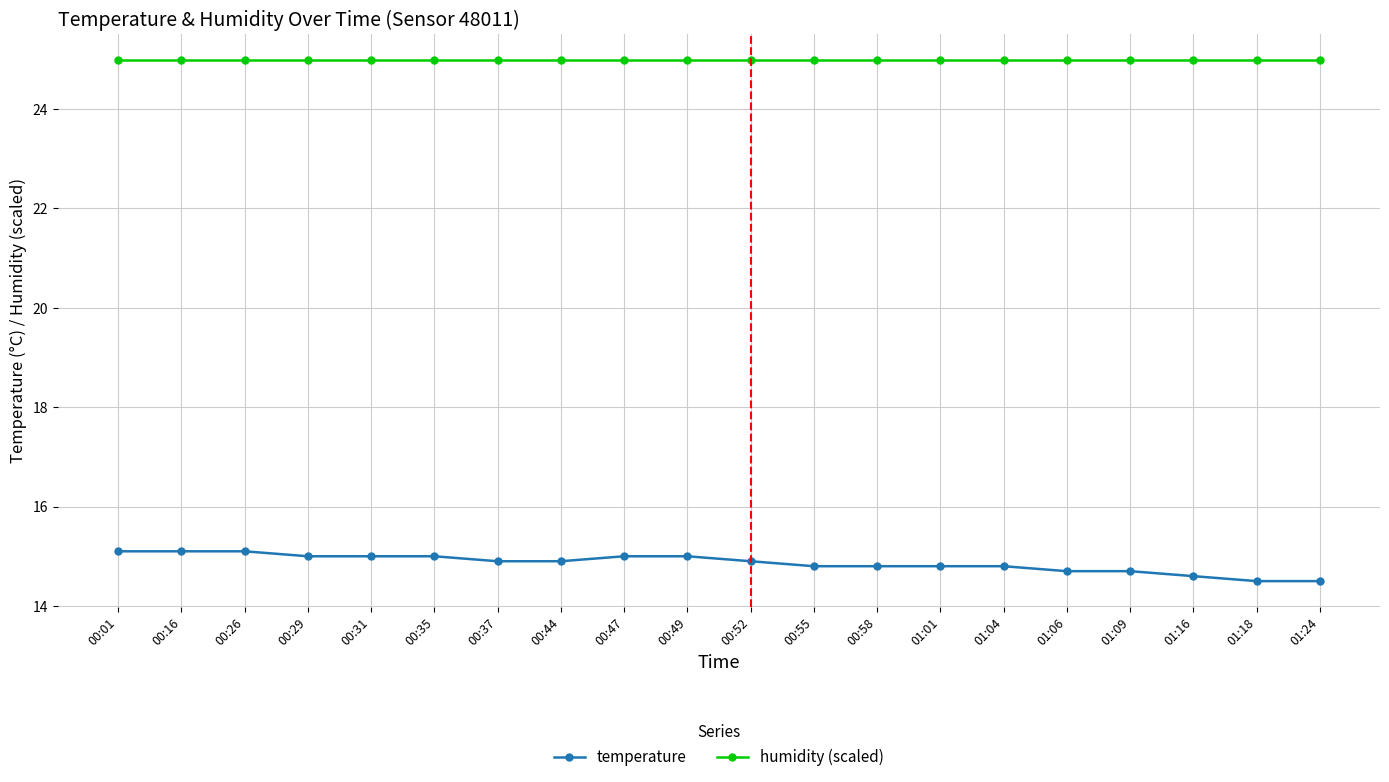

True or false: temperature and humidity (scaled) cross at least once.

False